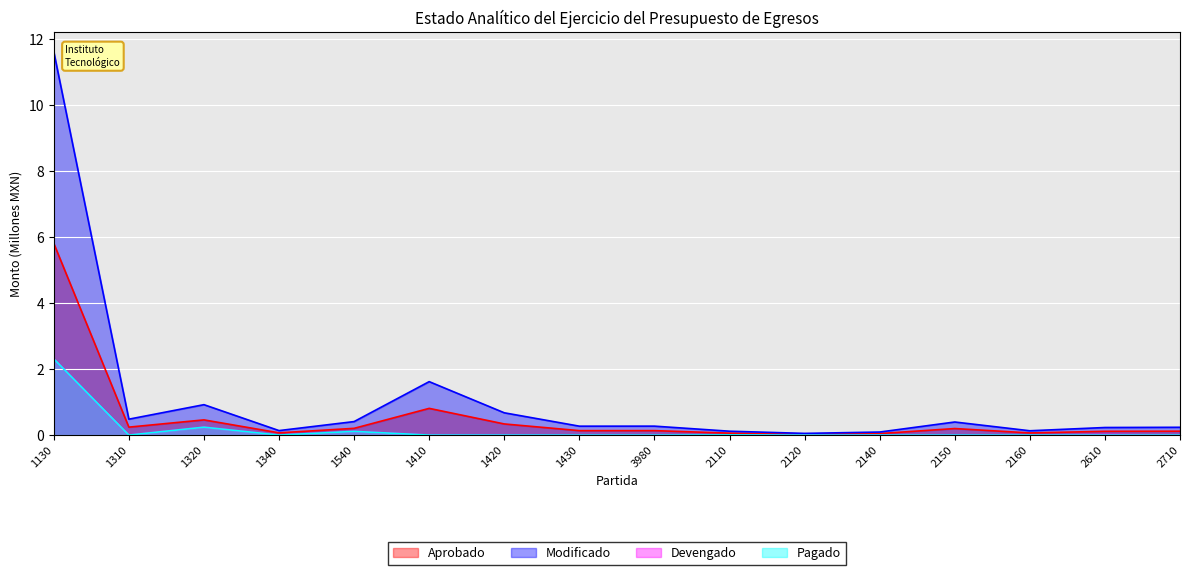

Reading left to right, list all the values displayed in this chart.

Aprobado: 1130=5.8	1310=0.2	1320=0.5	1340=0.1	1540=0.2	1410=0.8	1420=0.3	1430=0.1	3980=0.1	2110=0.1	2120=0.0	2140=0.0	2150=0.2	2160=0.1	2610=0.1	2710=0.1
Modificado: 1130=11.6	1310=0.5	1320=0.9	1340=0.1	1540=0.4	1410=1.6	1420=0.7	1430=0.3	3980=0.3	2110=0.1	2120=0.1	2140=0.1	2150=0.4	2160=0.1	2610=0.2	2710=0.2
Devengado: 1130=2.3	1310=0.0	1320=0.2	1340=0.0	1540=0.1	1410=0.0	1420=0.0	1430=0.0	3980=0.0	2110=0.0	2120=0.0	2140=0.0	2150=0.0	2160=0.0	2610=0.0	2710=0.0
Pagado: 1130=2.3	1310=0.0	1320=0.2	1340=0.0	1540=0.1	1410=0.0	1420=0.0	1430=0.0	3980=0.0	2110=0.0	2120=0.0	2140=0.0	2150=0.0	2160=0.0	2610=0.0	2710=0.0